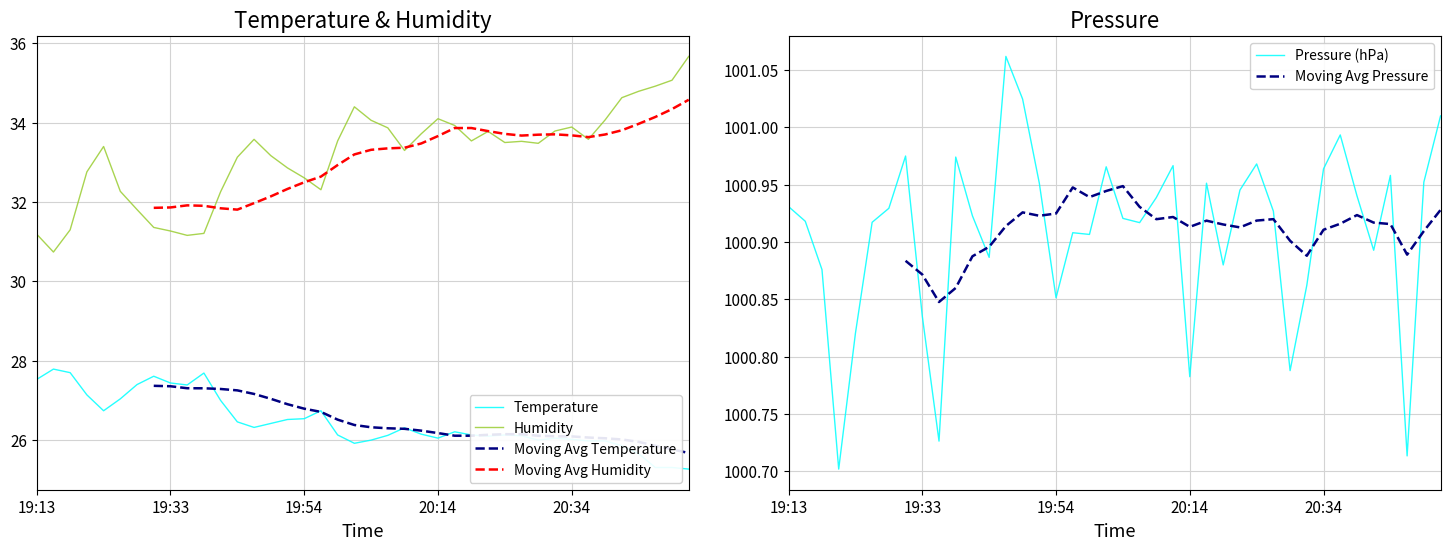

True or false: Pressure (hPa) and Humidity cross at least once.

False